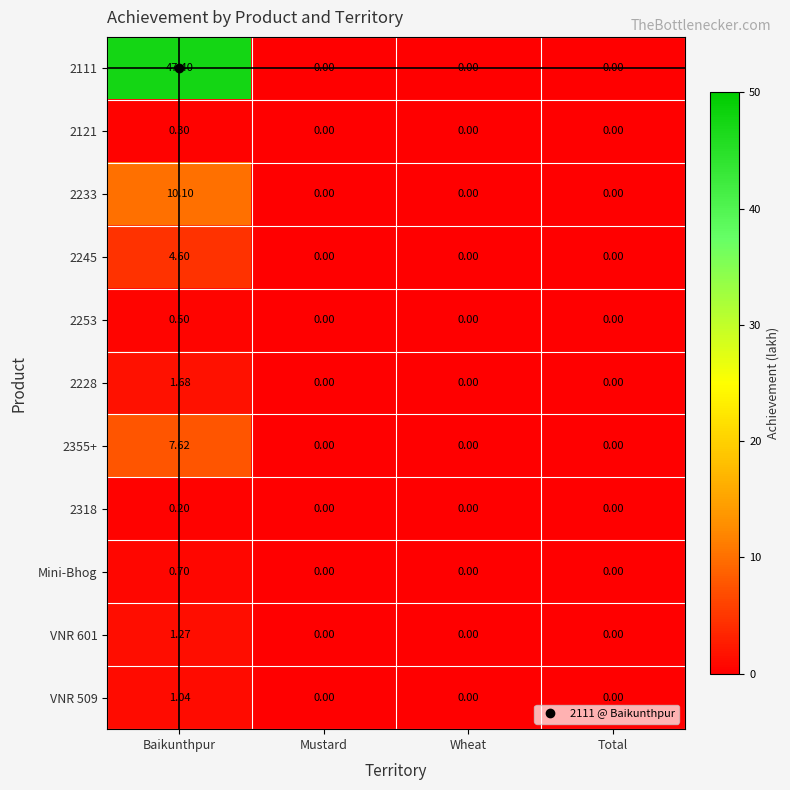

At which category does the chart reach its peak across all series?

Baikunthpur